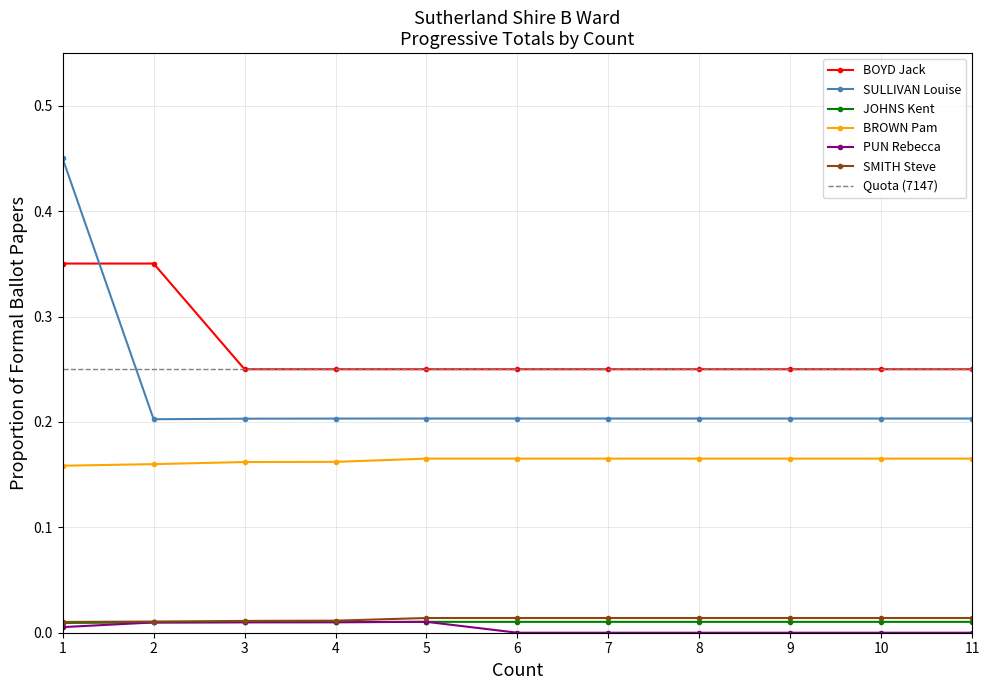

At which category does PUN Rebecca reach its first local peak?

5